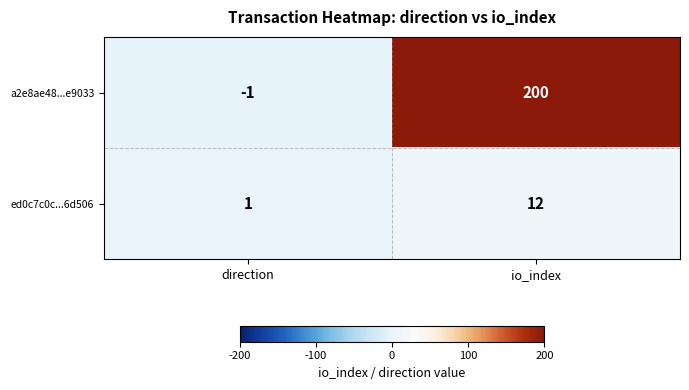

How many series are shown in this chart?

2